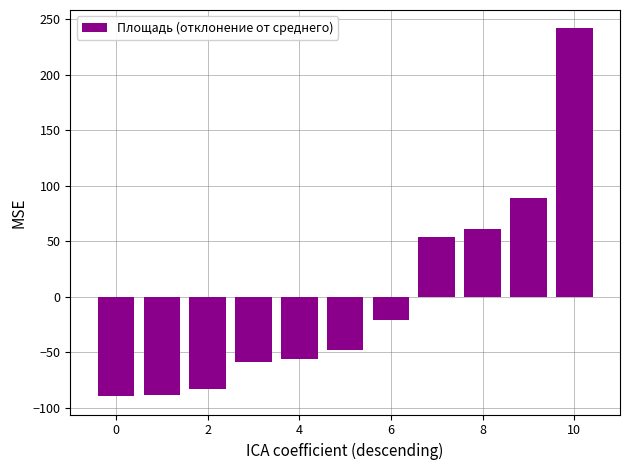

What is the difference between the maximum and minimum values?

331.3